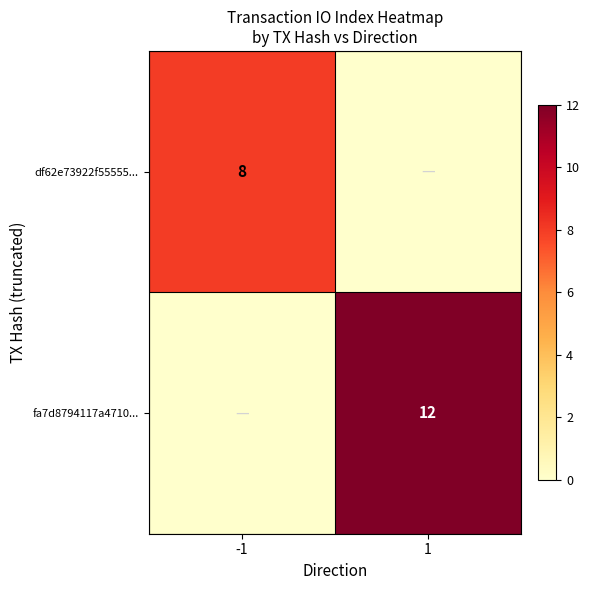

True or false: fa7d8794117a4710... has a value of 6 at 1.

False